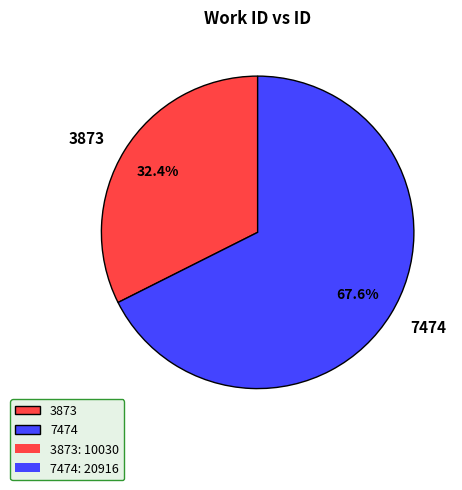

Does 7474 represent more than half of the total?

Yes